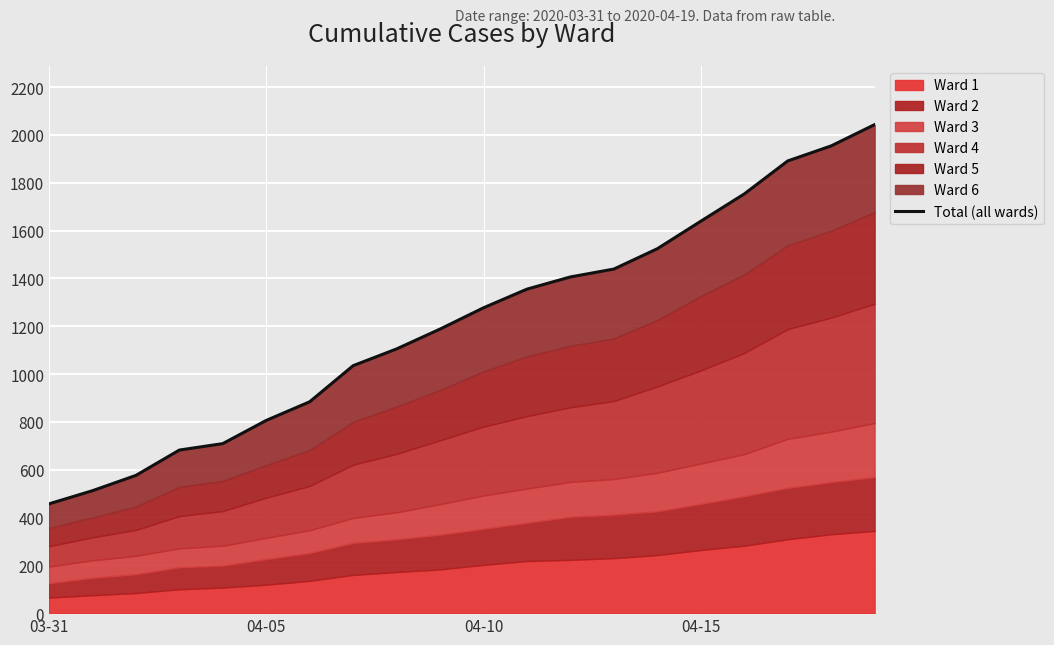

The chart shows a value of 709 at 4. True or false?

True